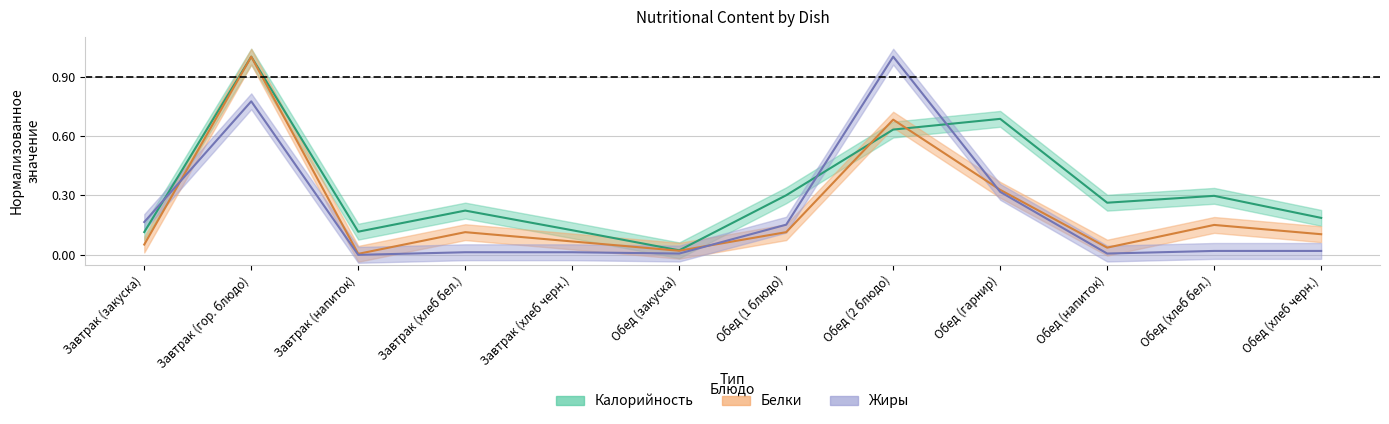

At which label does Калорийность reach its peak?

Завтрак (гор. блюдо)